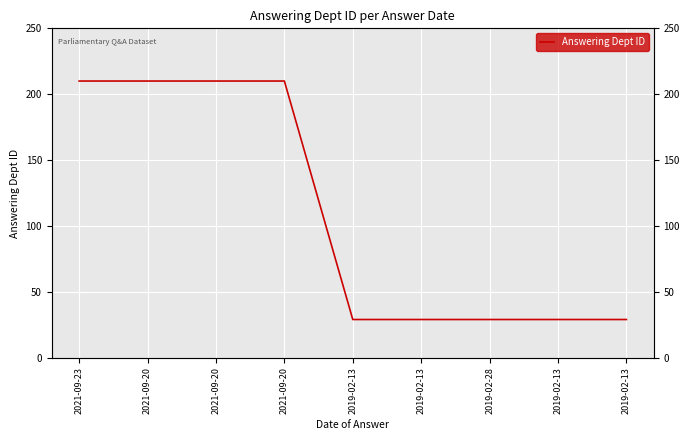

How many distinct data groups are displayed?

1